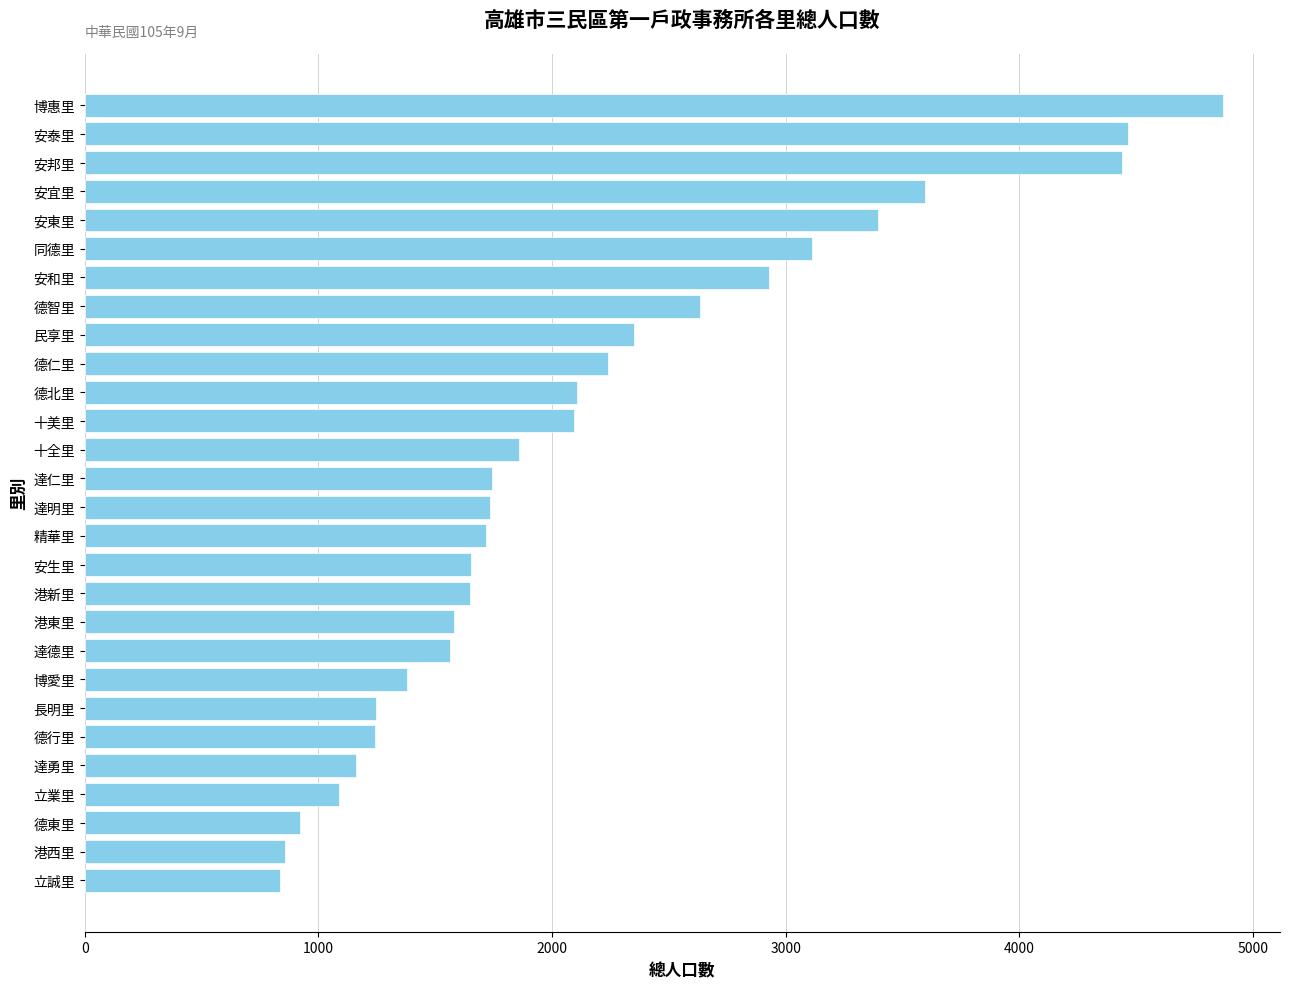

What is the ratio of the value at 十美里 to the value at 達明里?

1.2